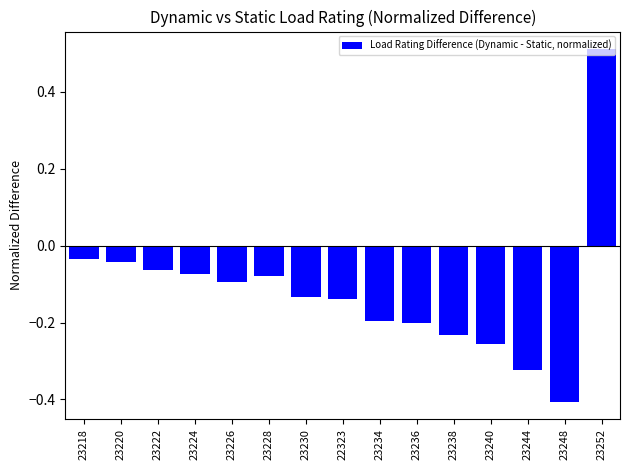

At which label is the value closest to 0?

23218